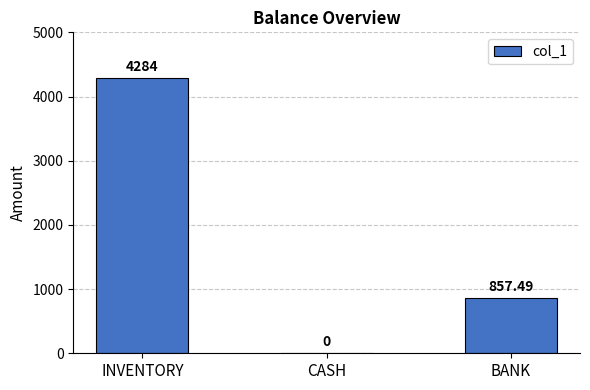

At which label is the value closest to 2142?

BANK